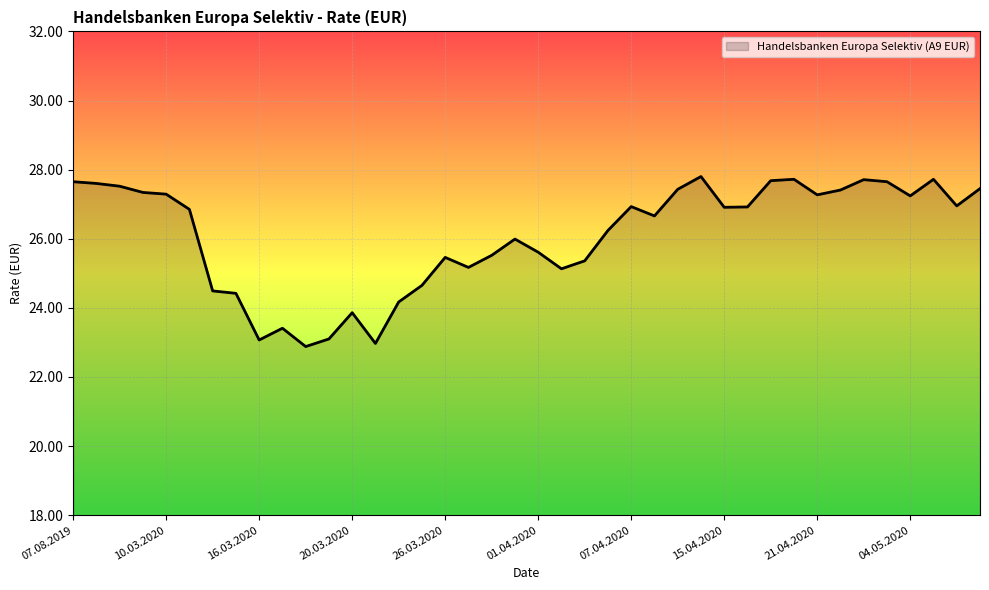

What is the smallest value displayed?

22.9